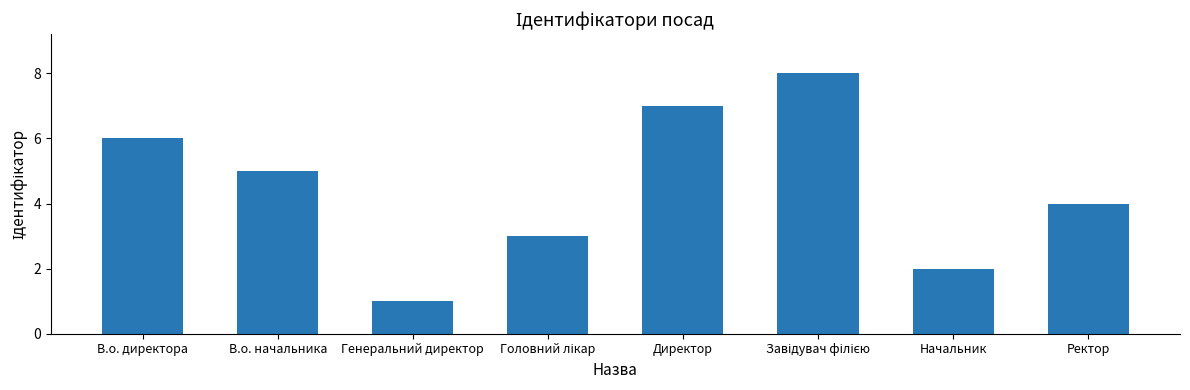

Approximately how many times larger is the value at В.о. начальника compared to В.о. директора?

0.8